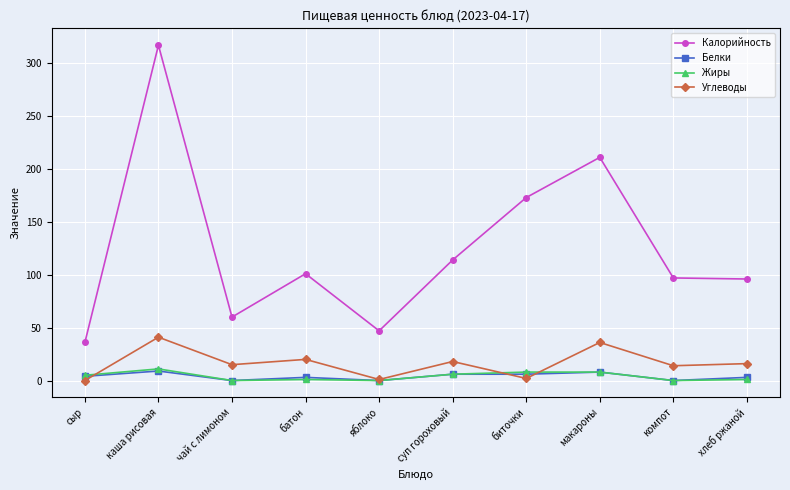

Count the number of data series in this chart.

4